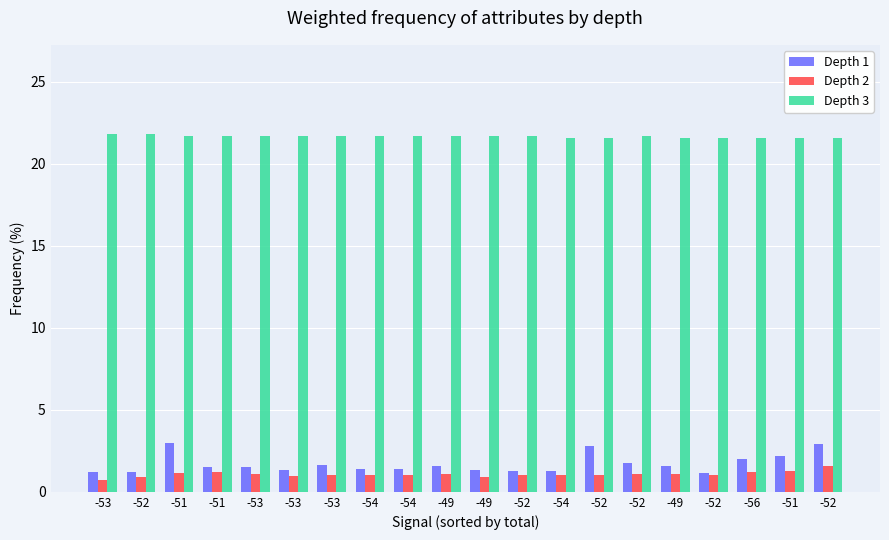

What is the label of the 6th bar from the right?

-52